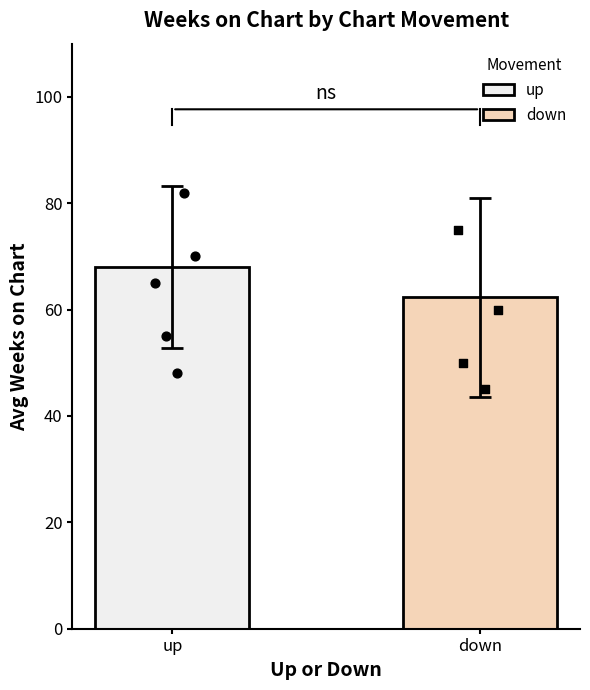

What is the lowest value of the down series?

62.3